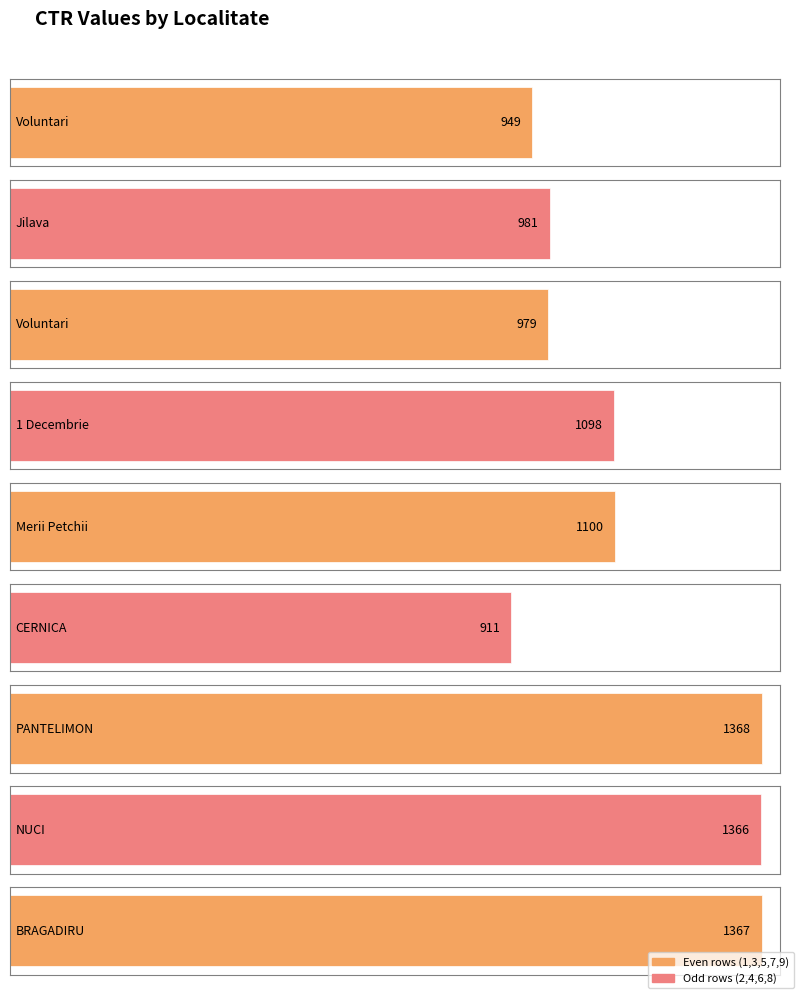

Are the bars horizontal?

Yes